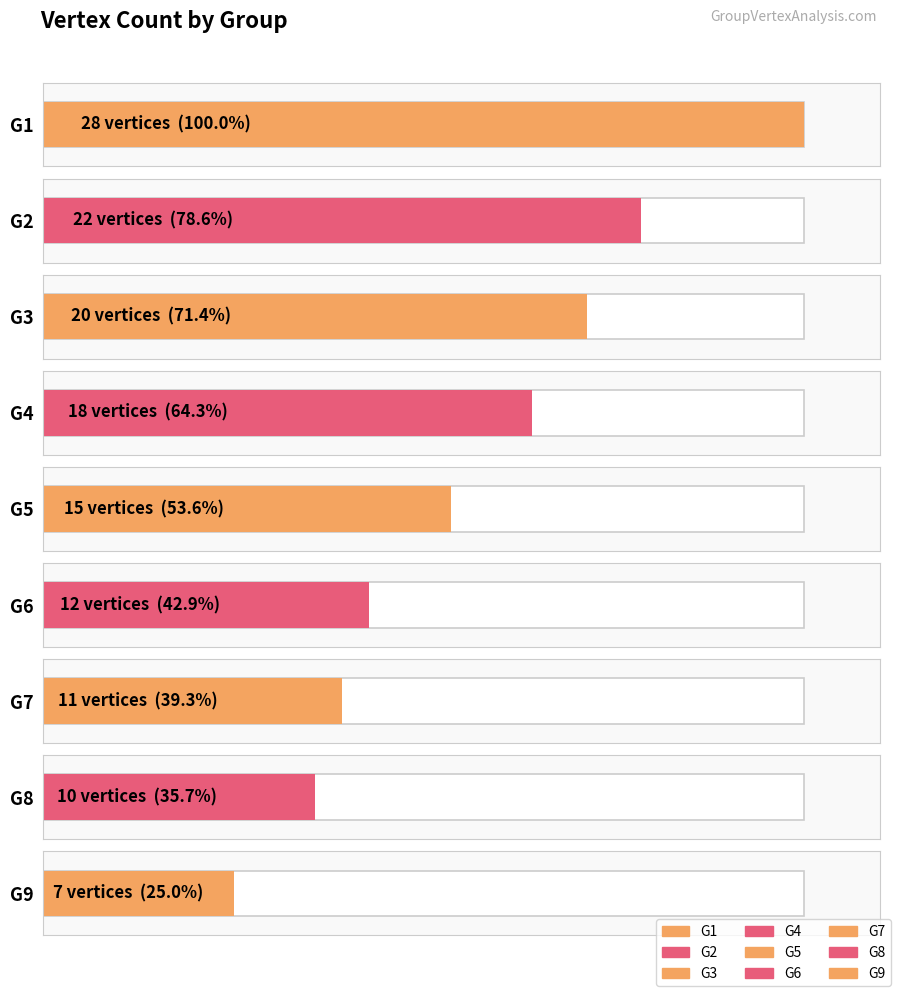

What is the average value?

16